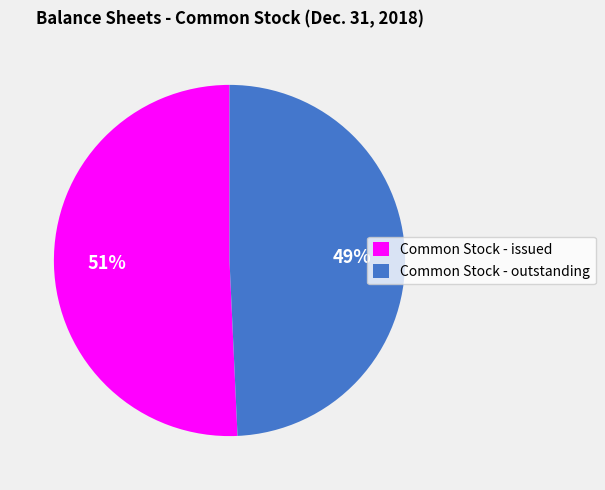

What is the smallest slice in the pie chart?

Common Stock - outstanding